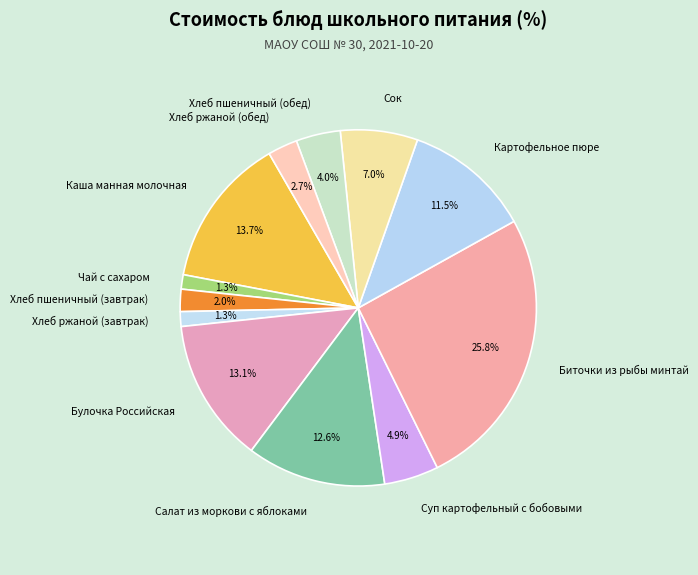

Does Суп картофельный с бобовыми account for over 50% of the chart?

No